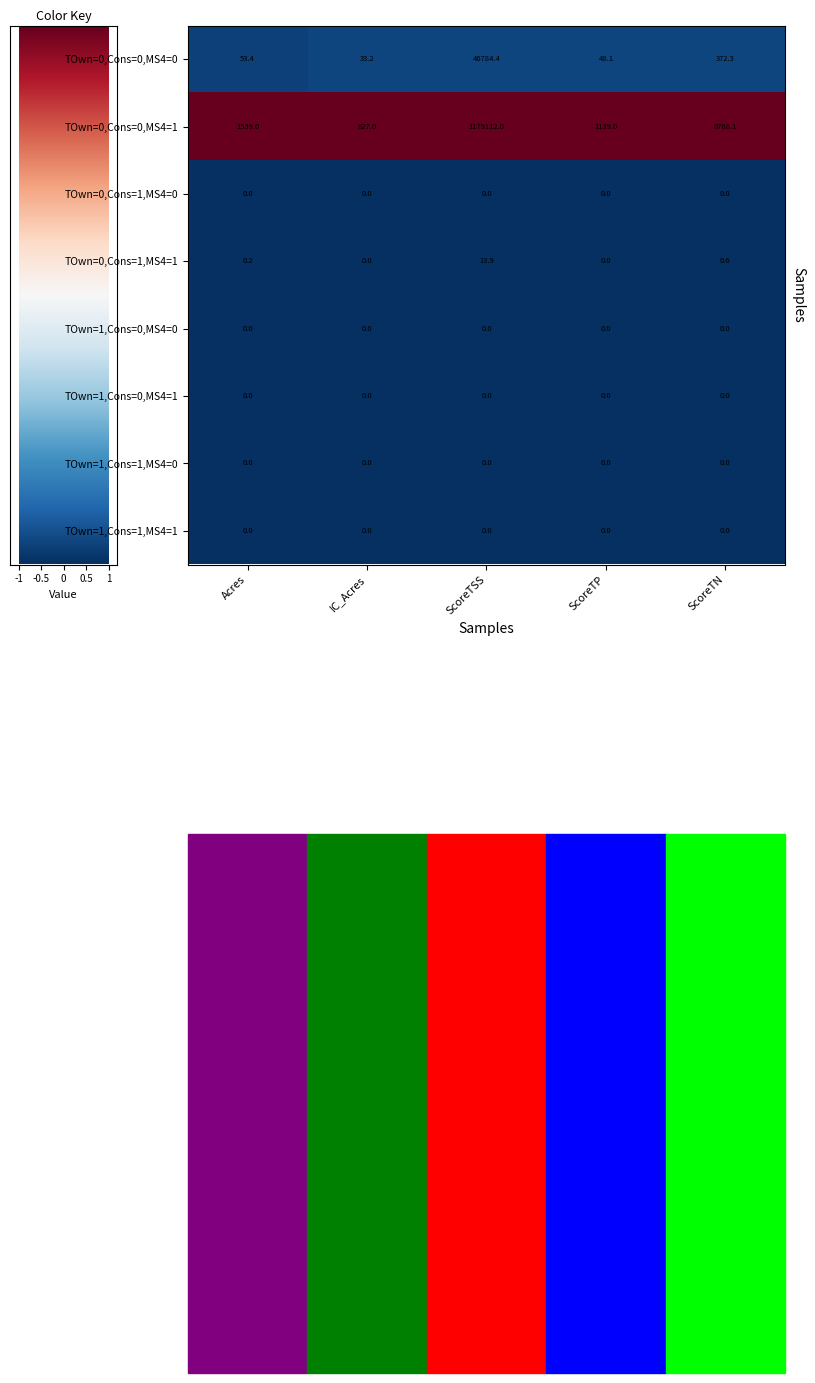

Which series has the largest total across all categories?

TOwn=0,Cons=0,MS4=1